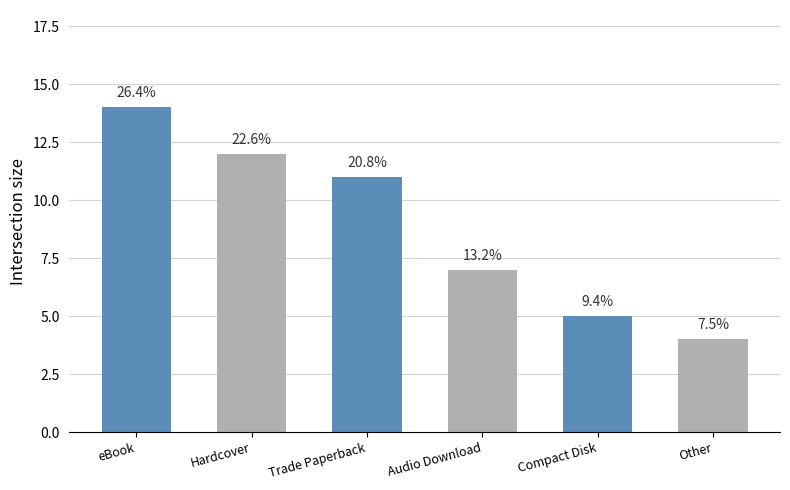

How many bars are there in total?

6